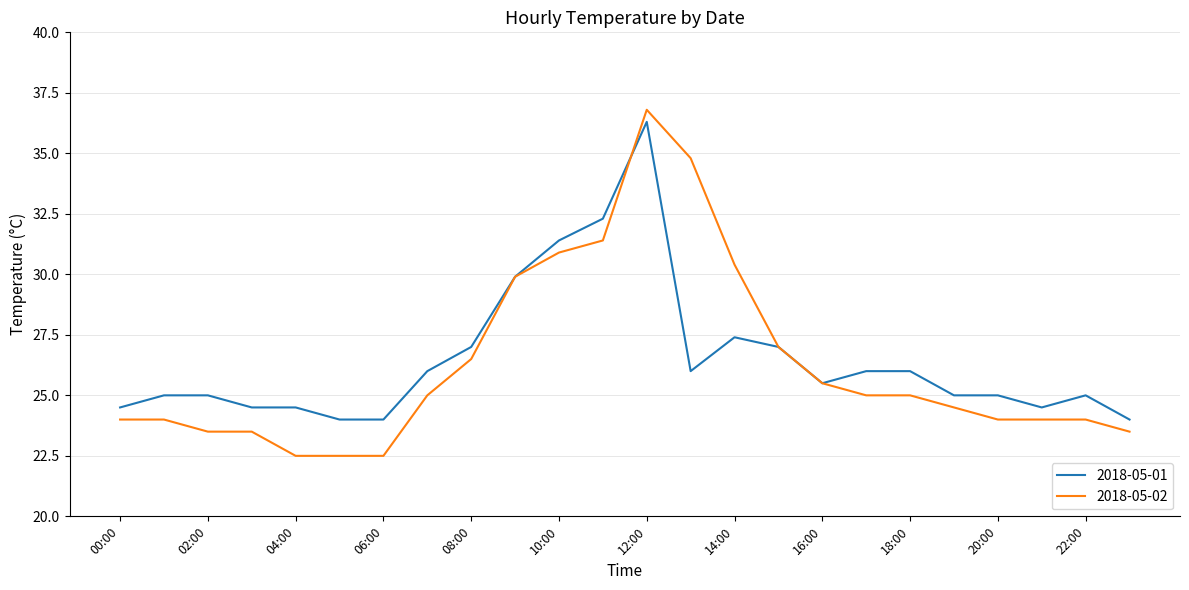

What is the minimum value shown in the chart?

22.5